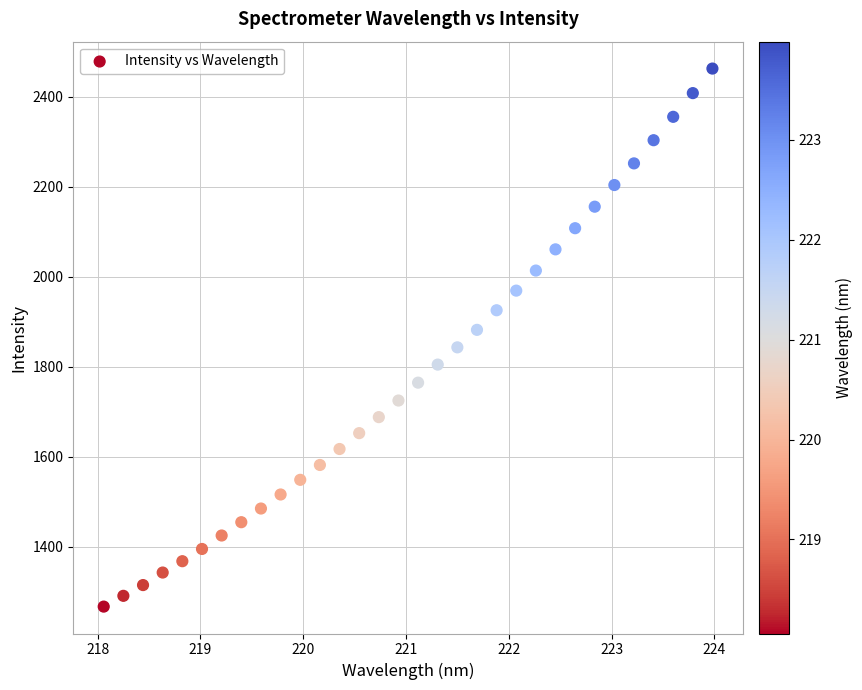

What is the range of Y values (max minus min)?

1195.4